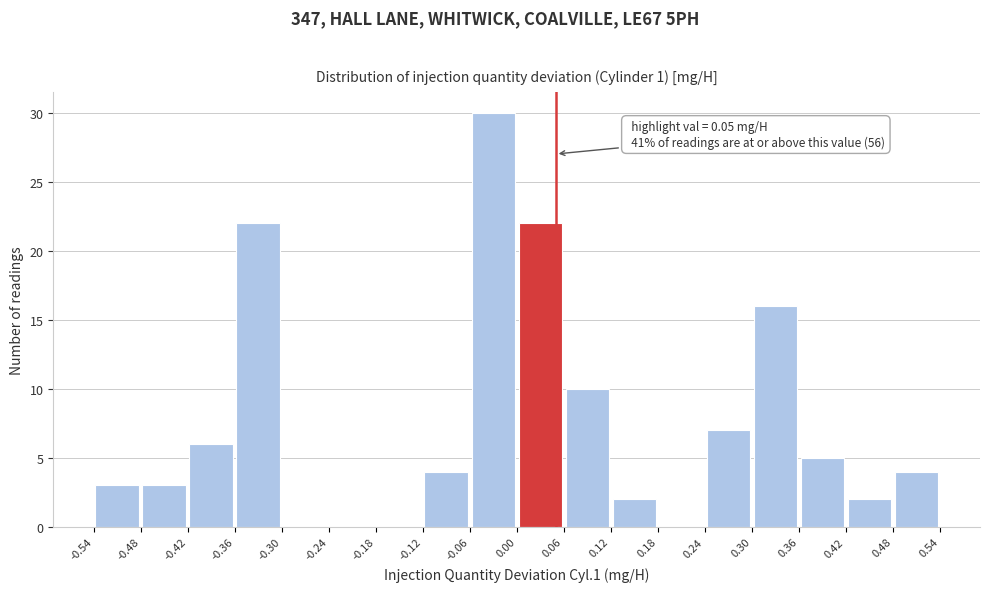

Over which range of the x-axis is the bar tallest?

-0.06 to 0.00